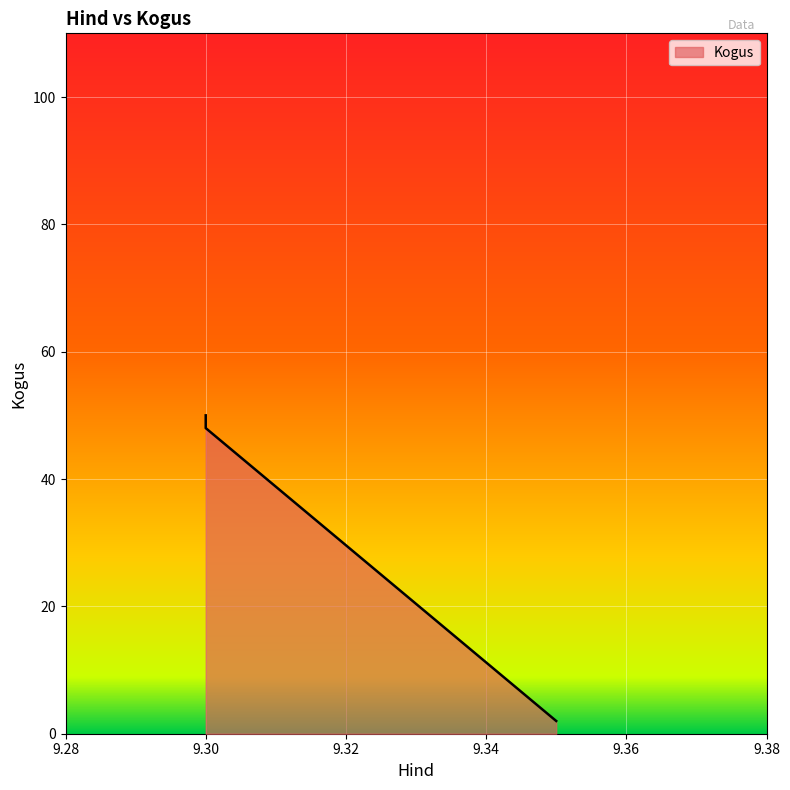

At which label is the value closest to 26?

9.3